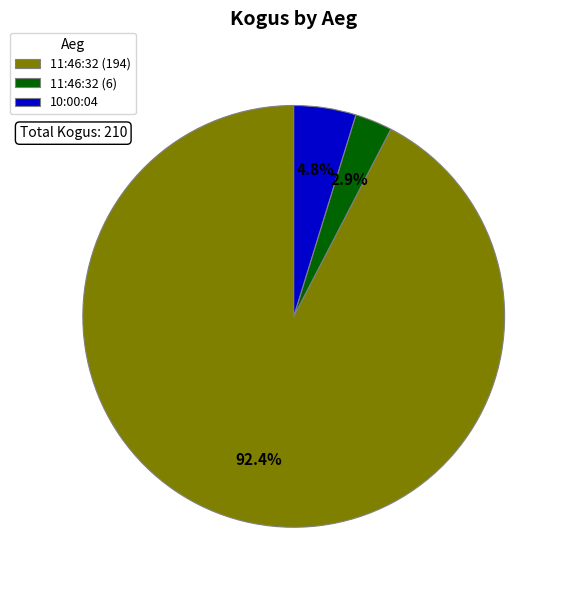

What percentage is the 10:00:04 slice, to the nearest percent?

5%